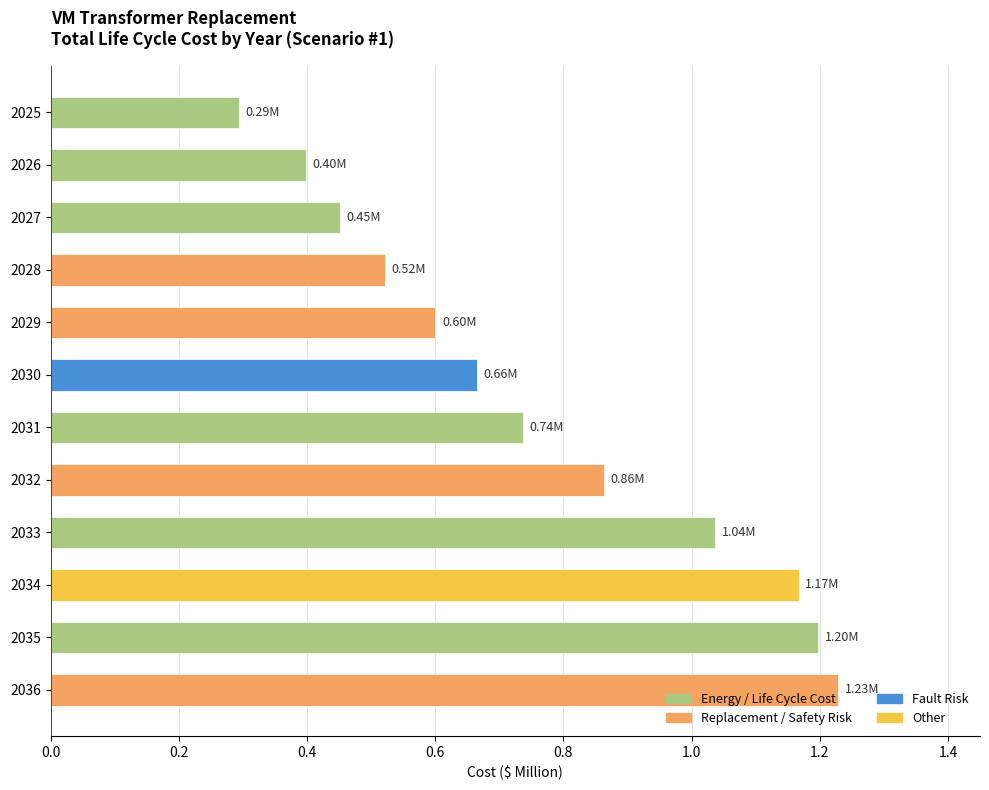

Which has a higher value, 2029 or 2031?

2031